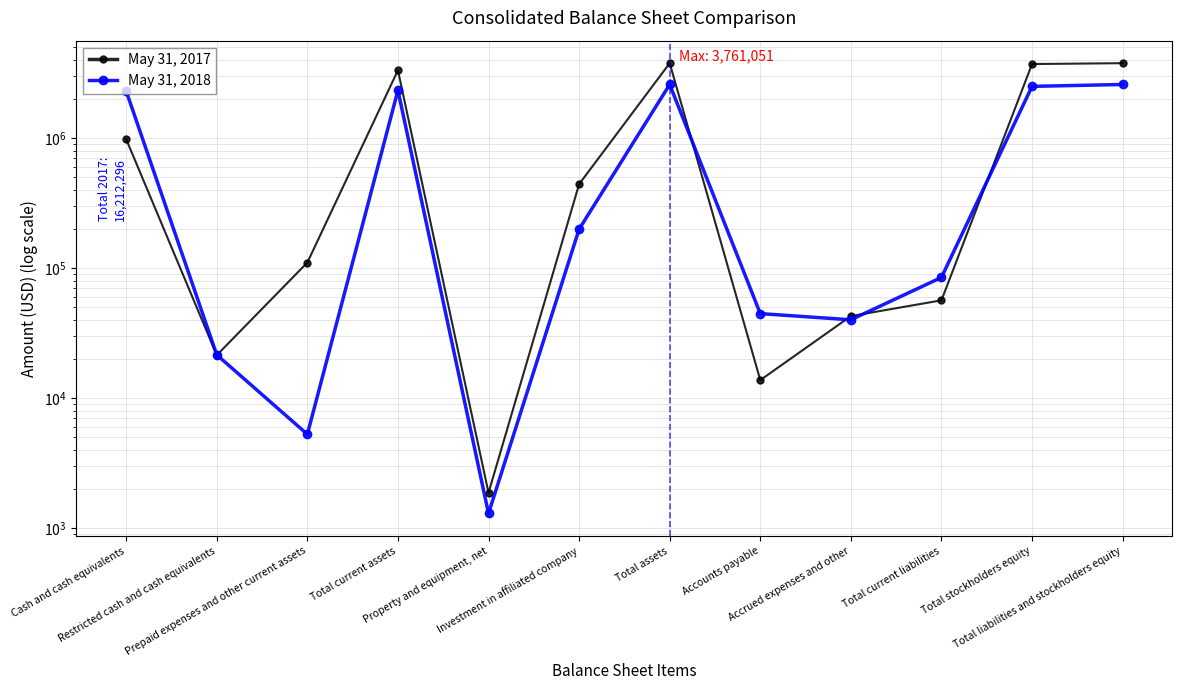

The May 31, 2017 series shows 2558 at Property and equipment, net. True or false?

False